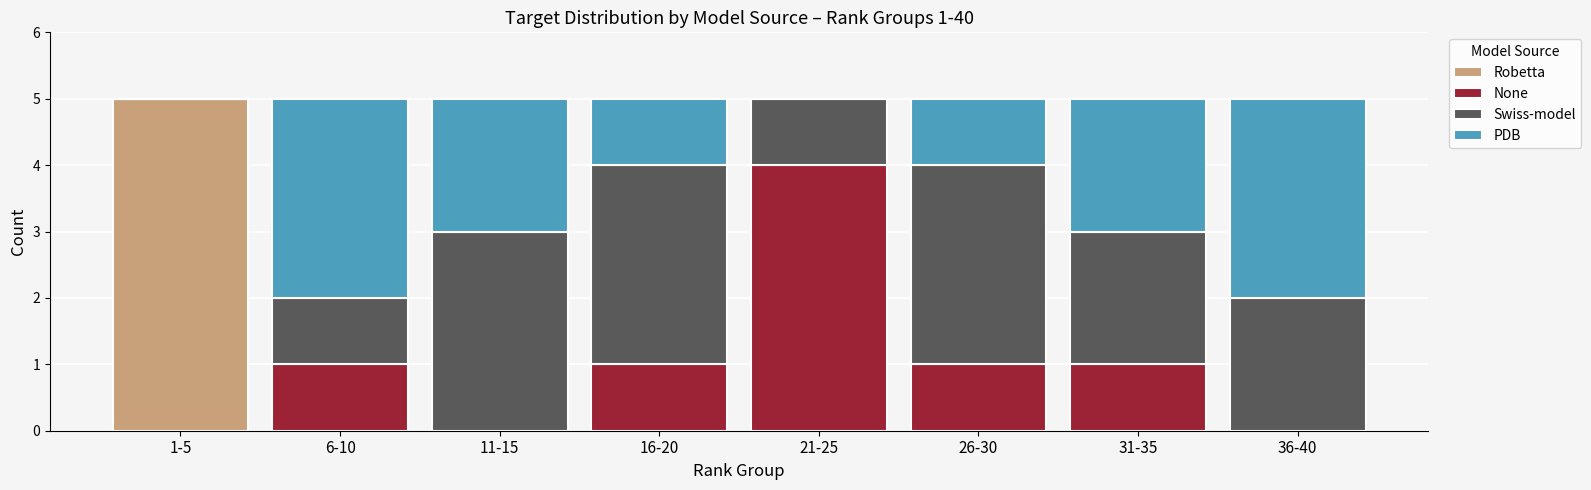

Is it true that Robetta equals 0 at 36-40?

True